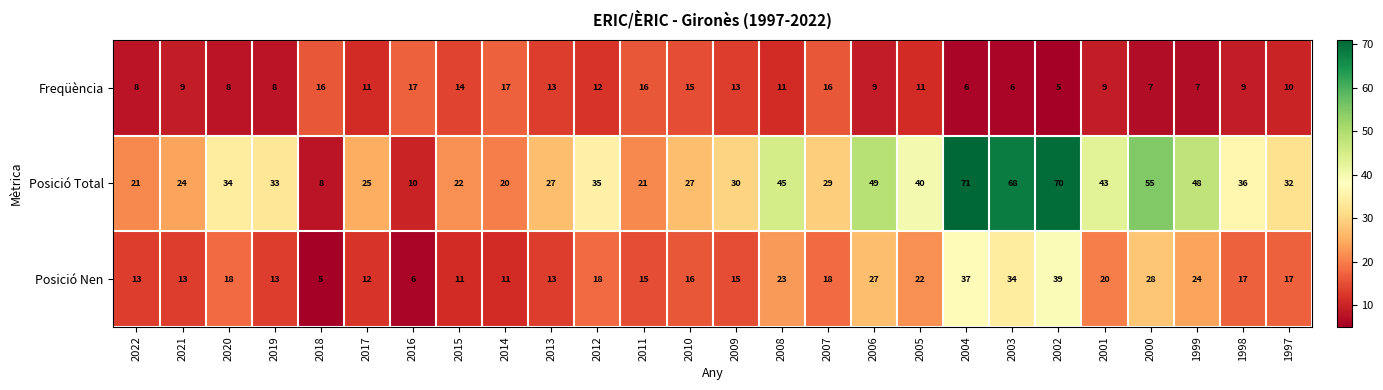

How many data points does each series have?

26